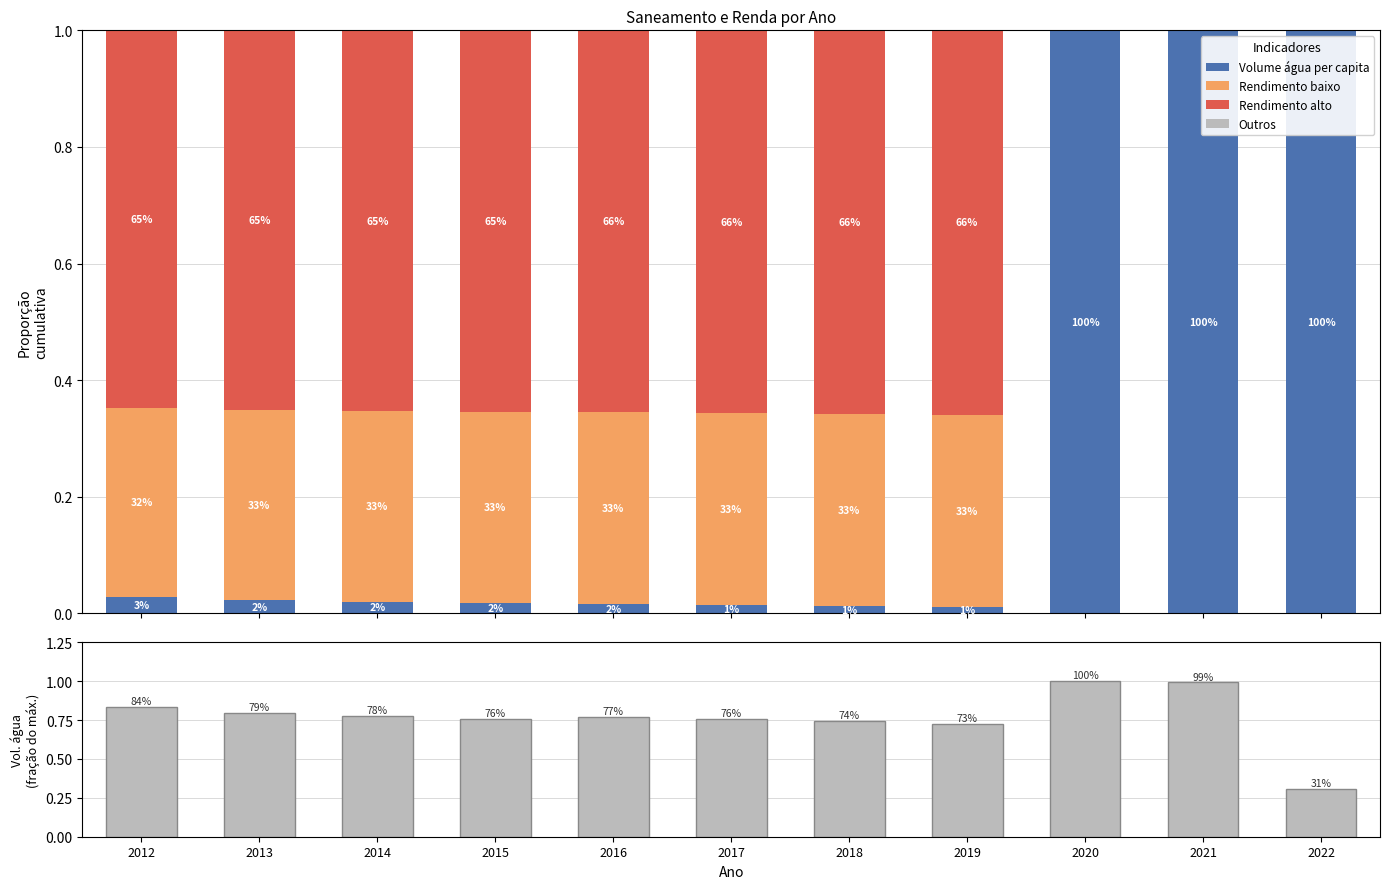

Which series has the largest range (max minus min)?

Volume água per capita